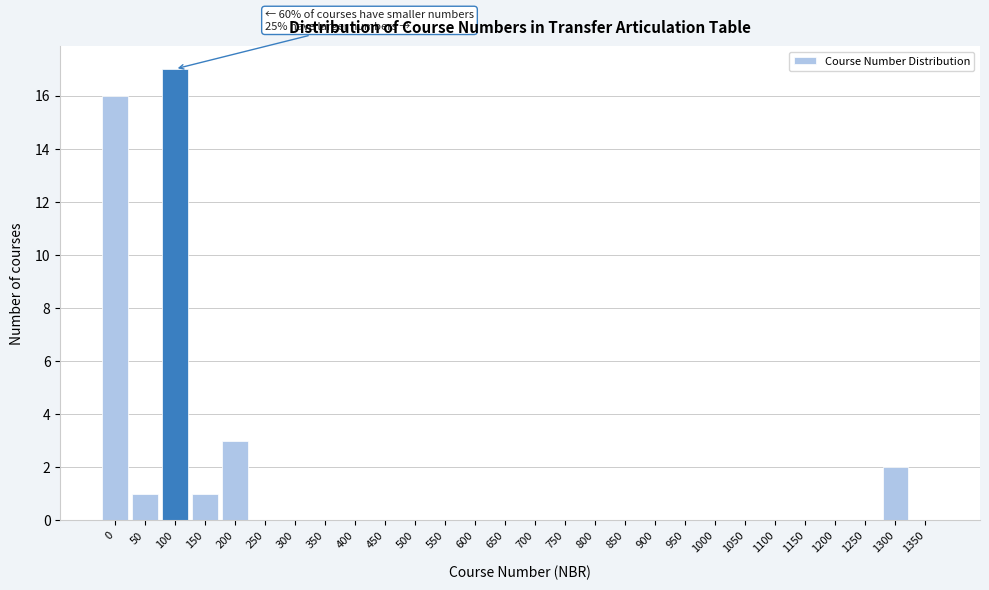

Reading right to left, what are all the values shown in this chart?

1350=0	1300=2	1250=0	1200=0	1150=0	1100=0	1050=0	1000=0	950=0	900=0	850=0	800=0	750=0	700=0	650=0	600=0	550=0	500=0	450=0	400=0	350=0	300=0	250=0	200=3	150=1	100=17	50=1	0=16